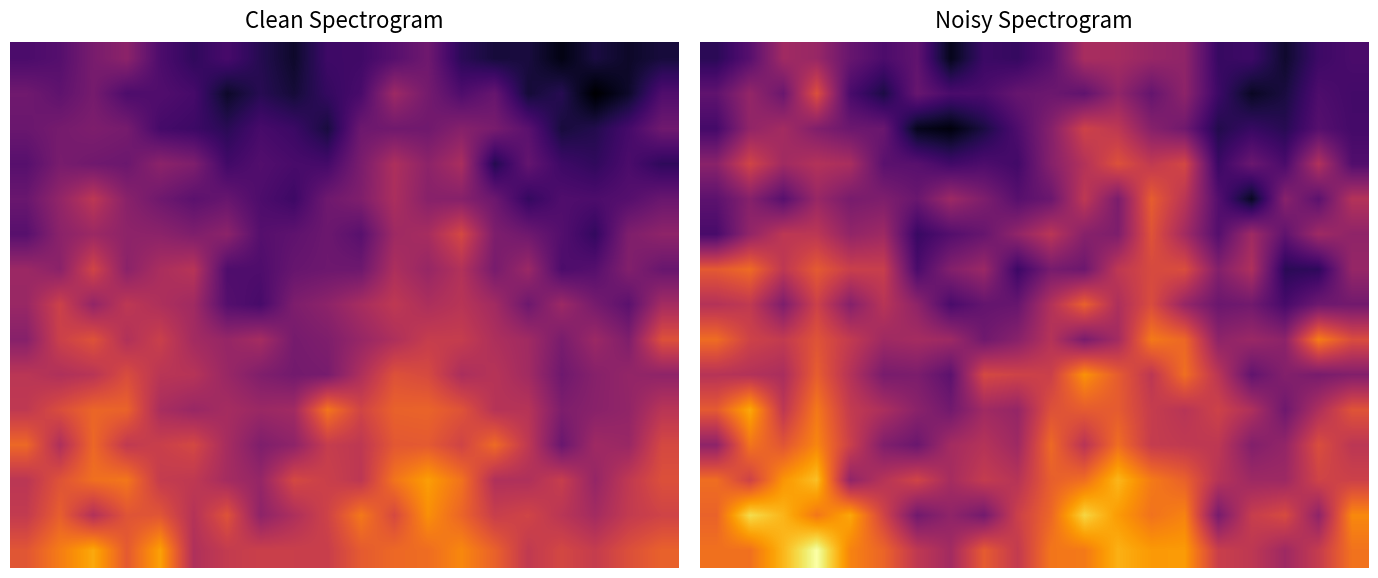

True or false: 6 has a value of -212.0 at 5.0.

True